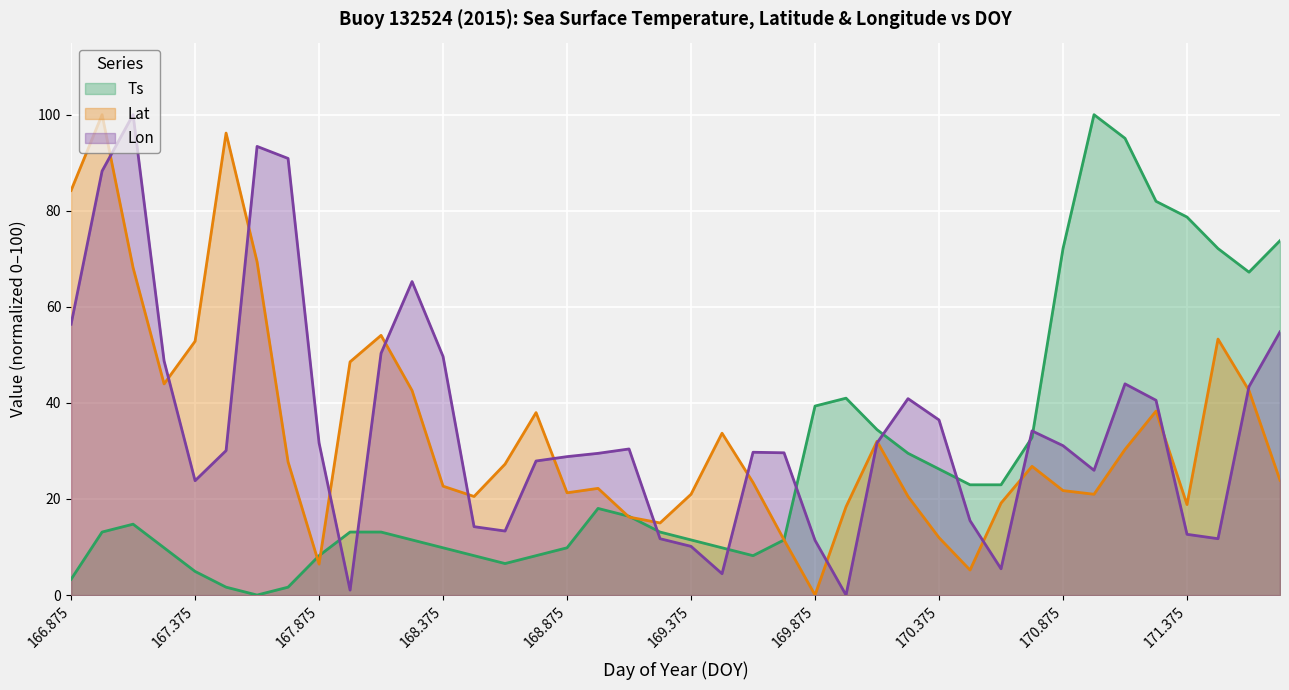

What is the spread (max minus min) of values at 168.375?

39.8